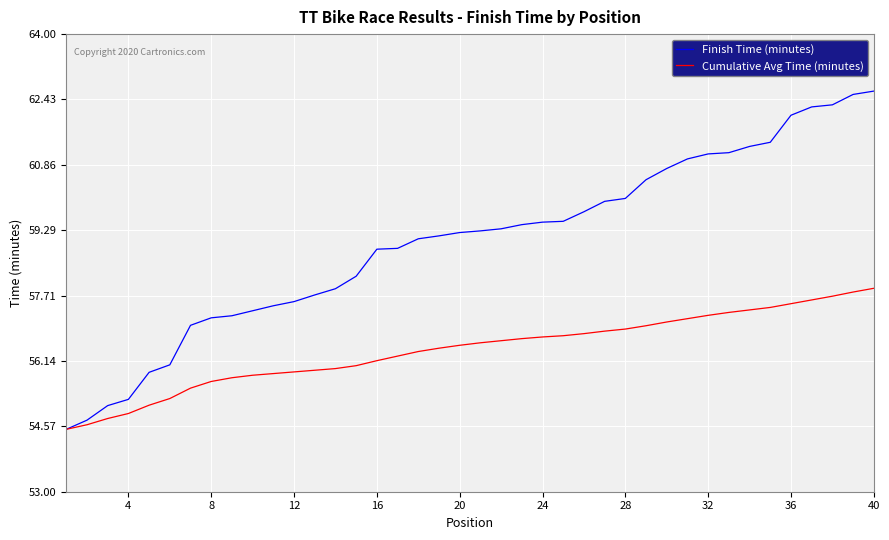

Which series has the largest total across all categories?

Finish Time (minutes)